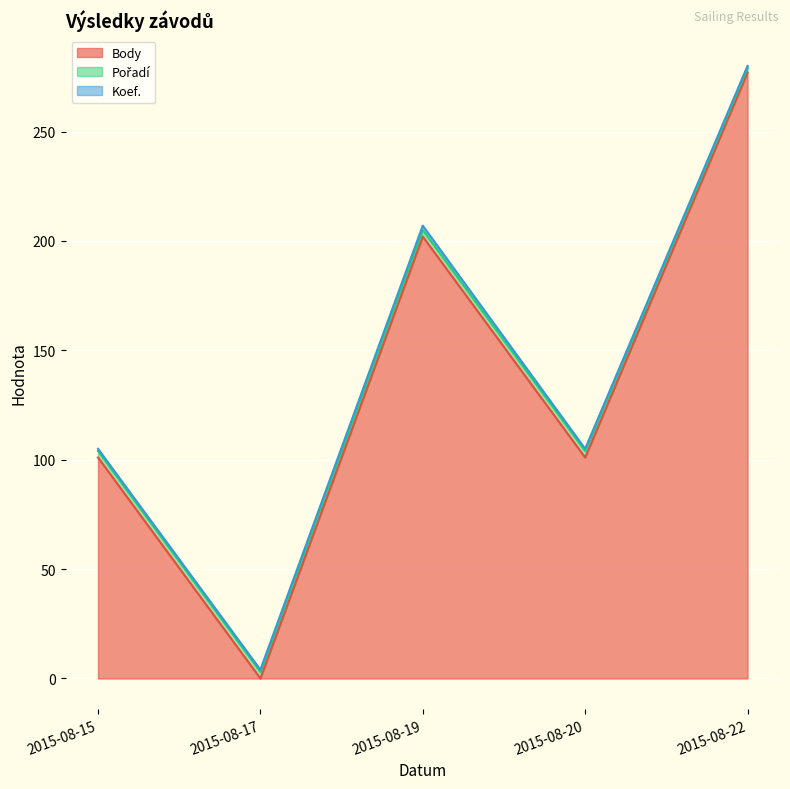

Reading left to right, transcribe all the data shown in this chart.

Body: 2015-08-15=101	2015-08-17=0	2015-08-19=202	2015-08-20=101	2015-08-22=277
Pořadí: 2015-08-15=3	2015-08-17=3	2015-08-19=3	2015-08-20=3	2015-08-22=2
Koef.: 2015-08-15=1	2015-08-17=1	2015-08-19=2	2015-08-20=1	2015-08-22=1